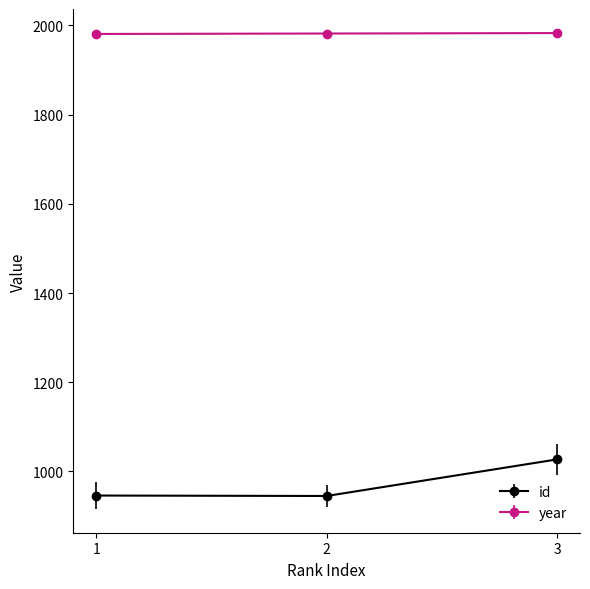

What is the total value across all series at 3?

3010